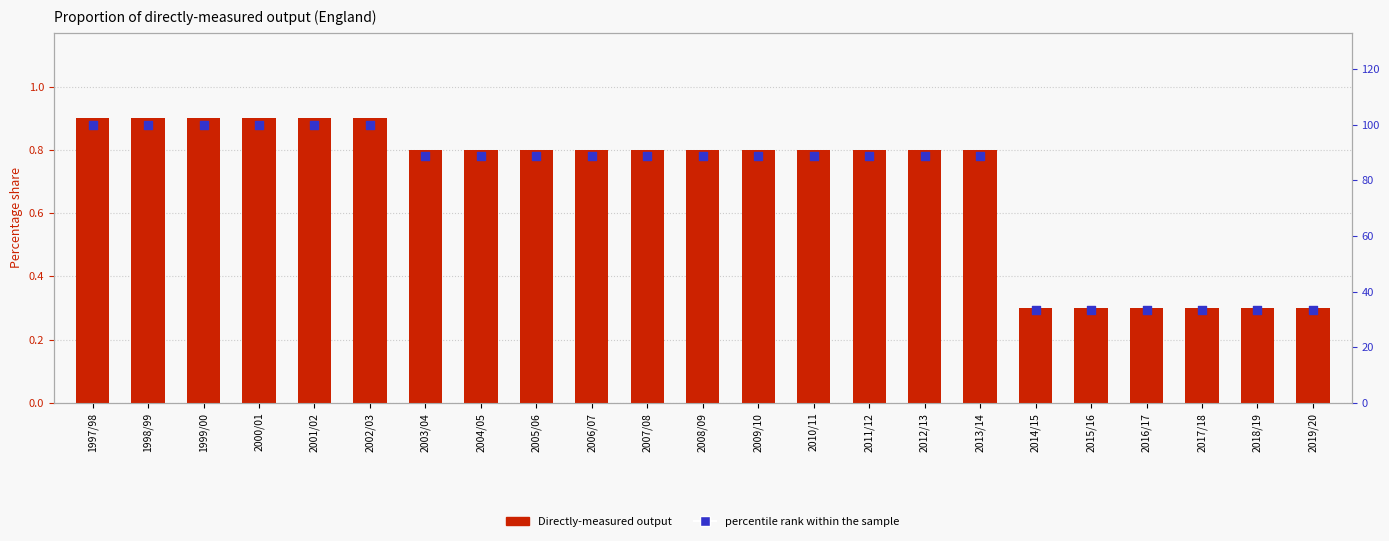

At how many categories does at least one series exceed 10?

23